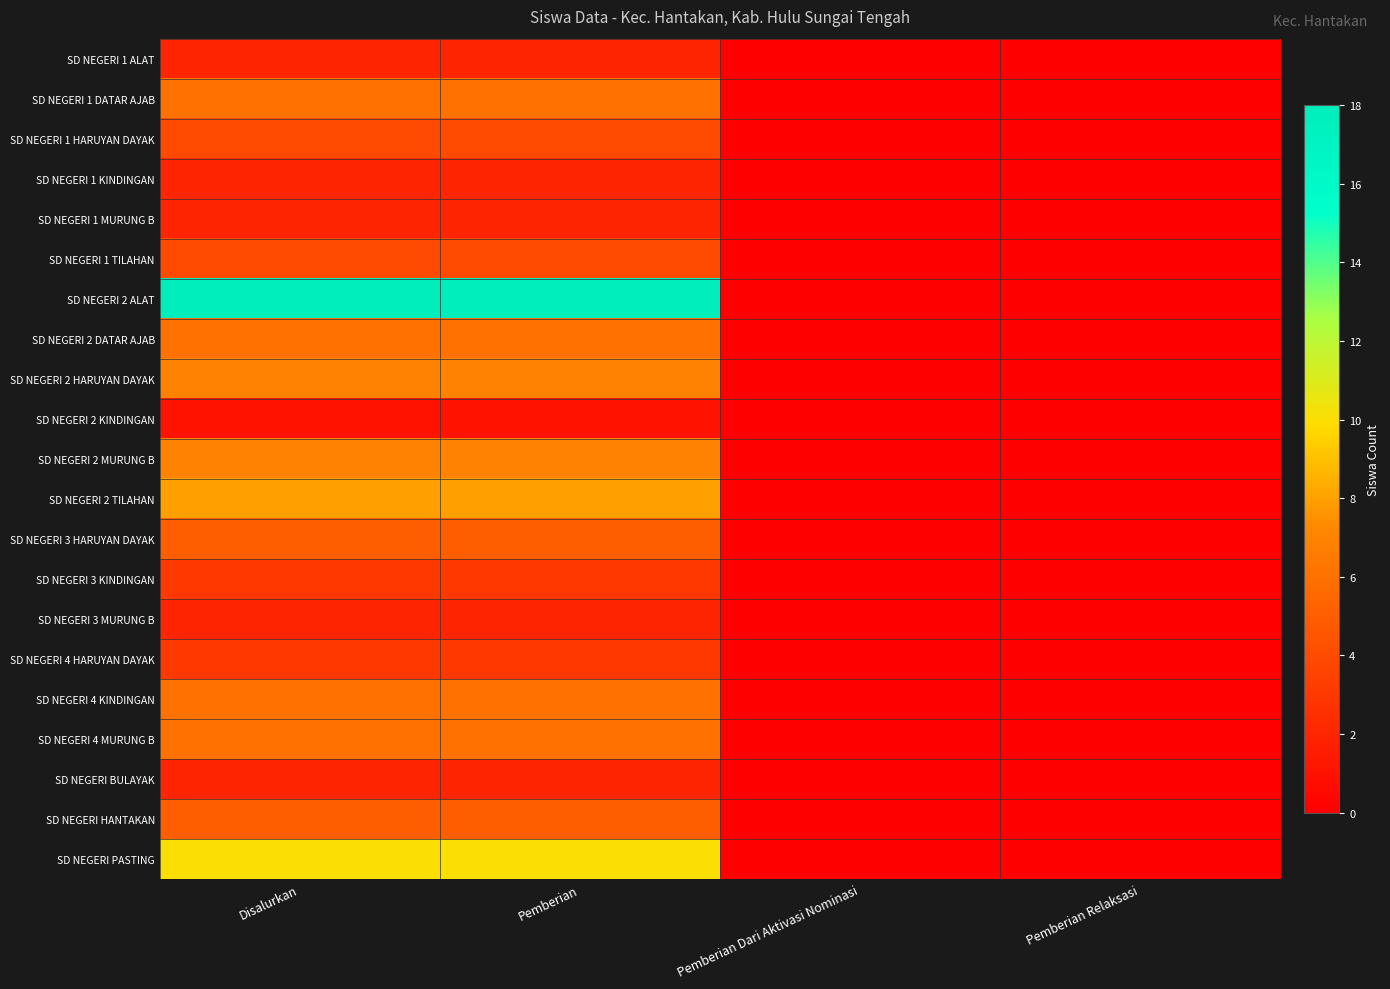

Count the number of categories in the chart.

4